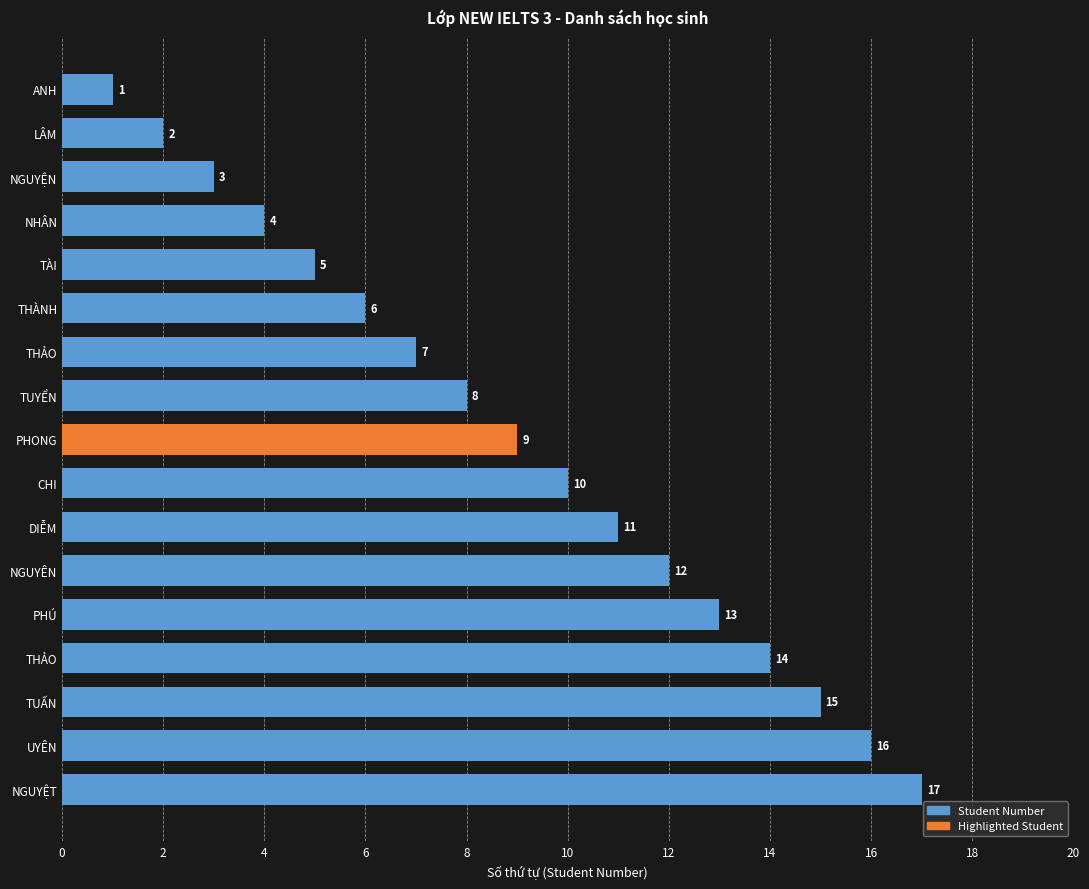

Does the chart contain stacked bars?

No